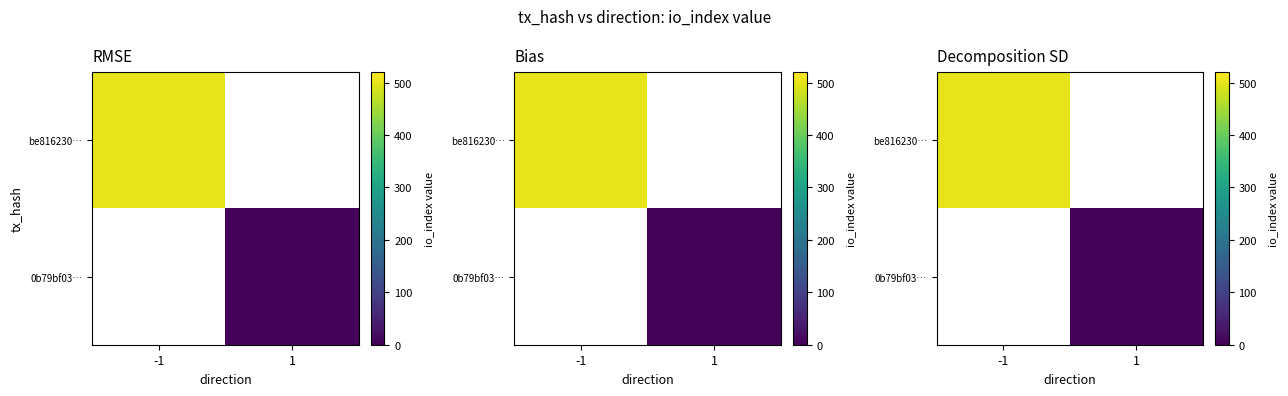

What is the approximate value of be816230… at -1, to the nearest 10?

500